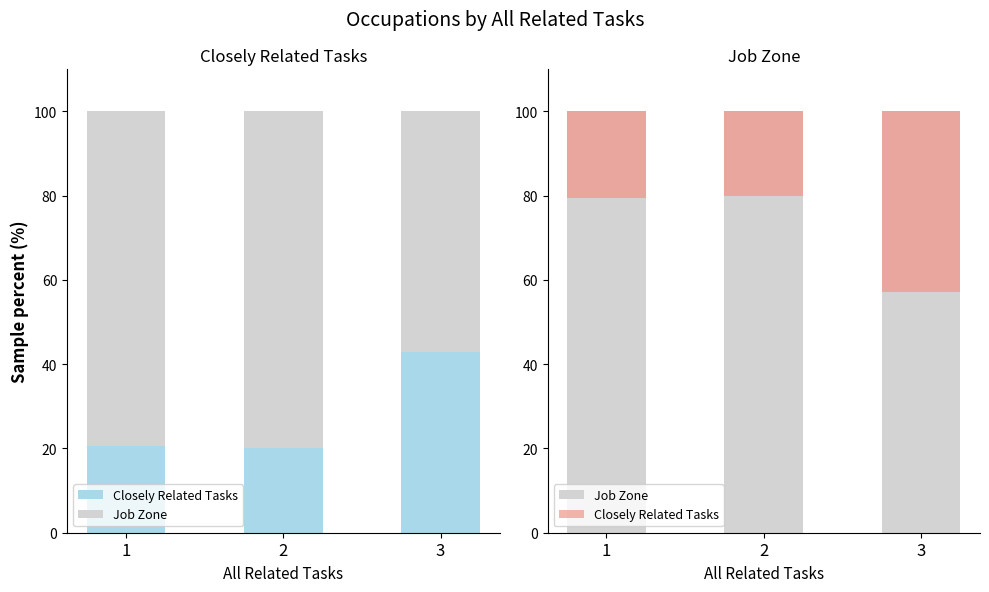

How many groups of bars are there?

3